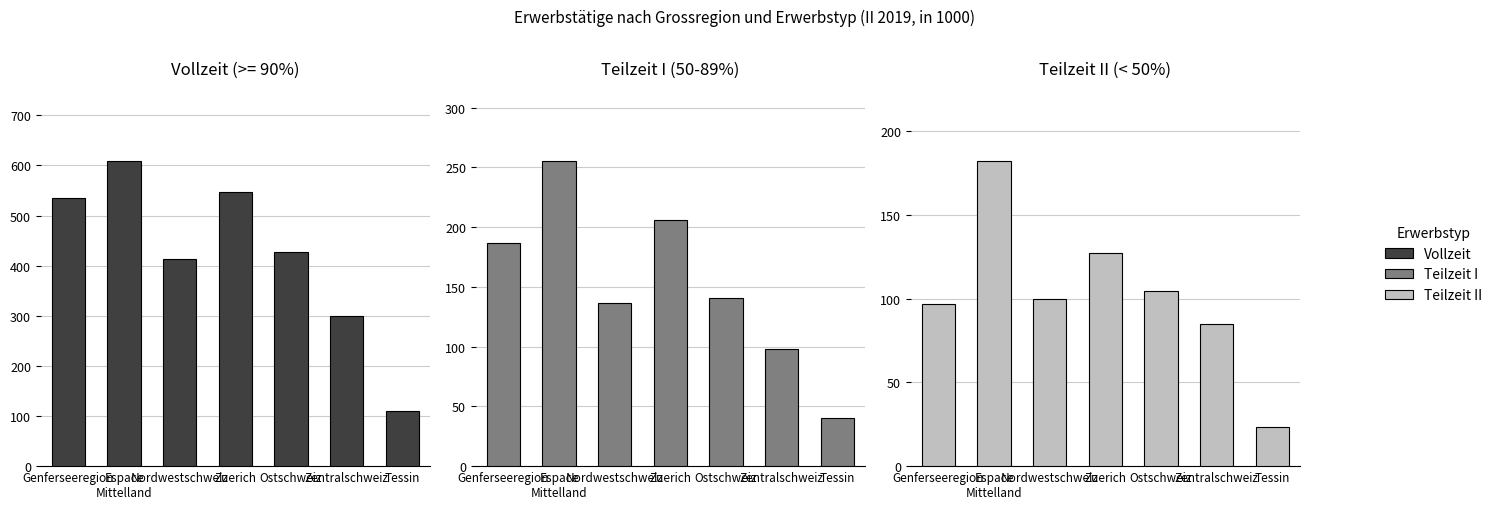

What is the label of the 5th bar from the left?

Ostschweiz